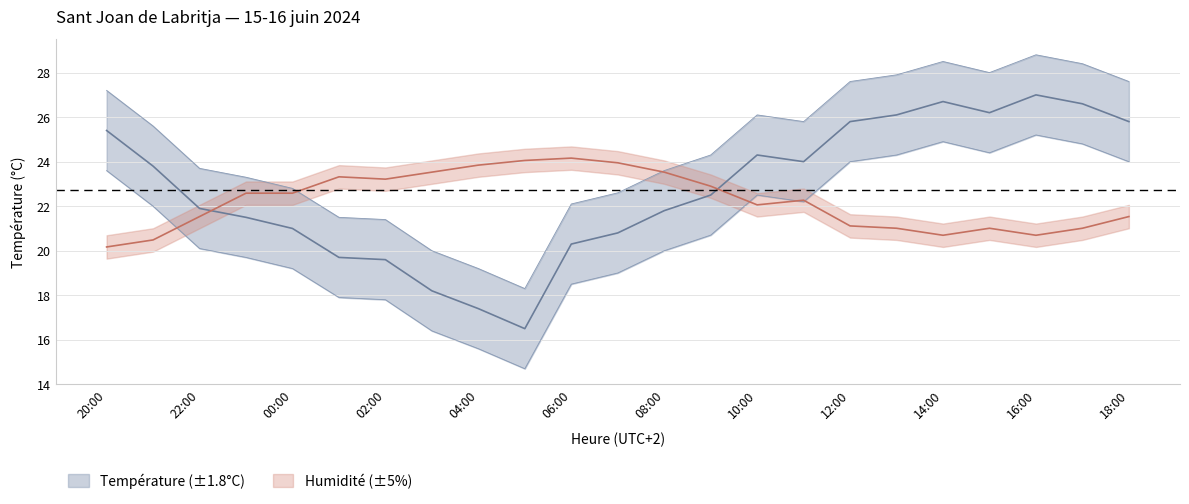

True or false: Température (ºC) has a value of 6.9 at 23:00.

False